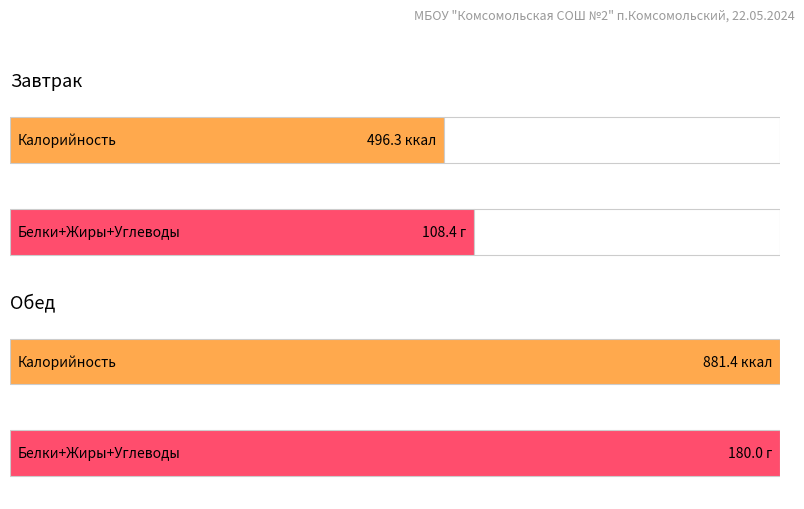

At how many categories does at least one series exceed 375?

2